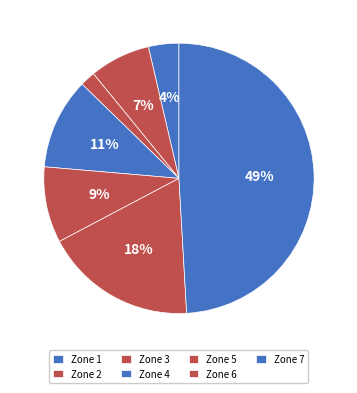

Is there any slice that represents more than half of the pie?

No